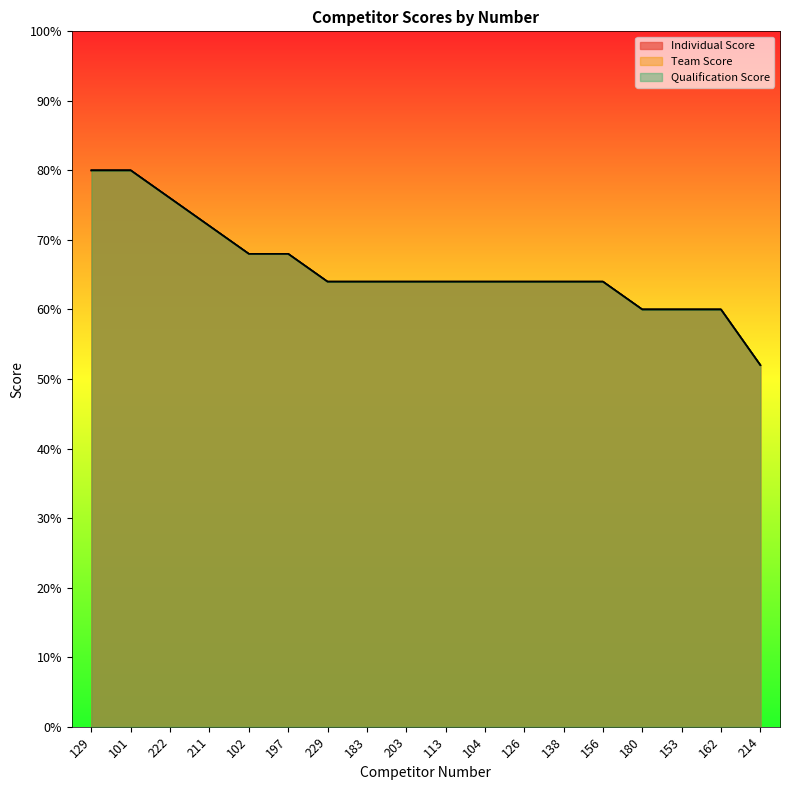

The Individual Score series shows 108 at 138. True or false?

False